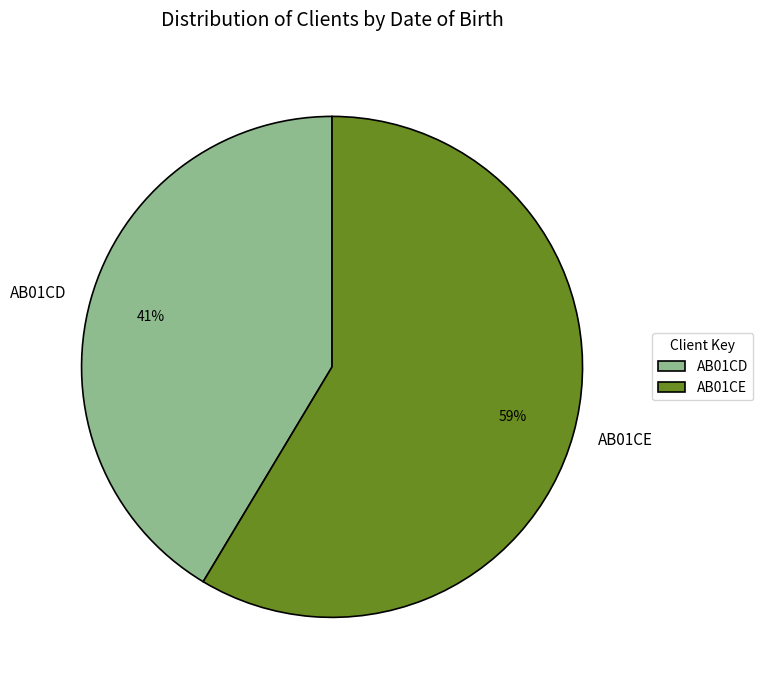

To the nearest percent, what percentage of the pie is AB01CD?

41%